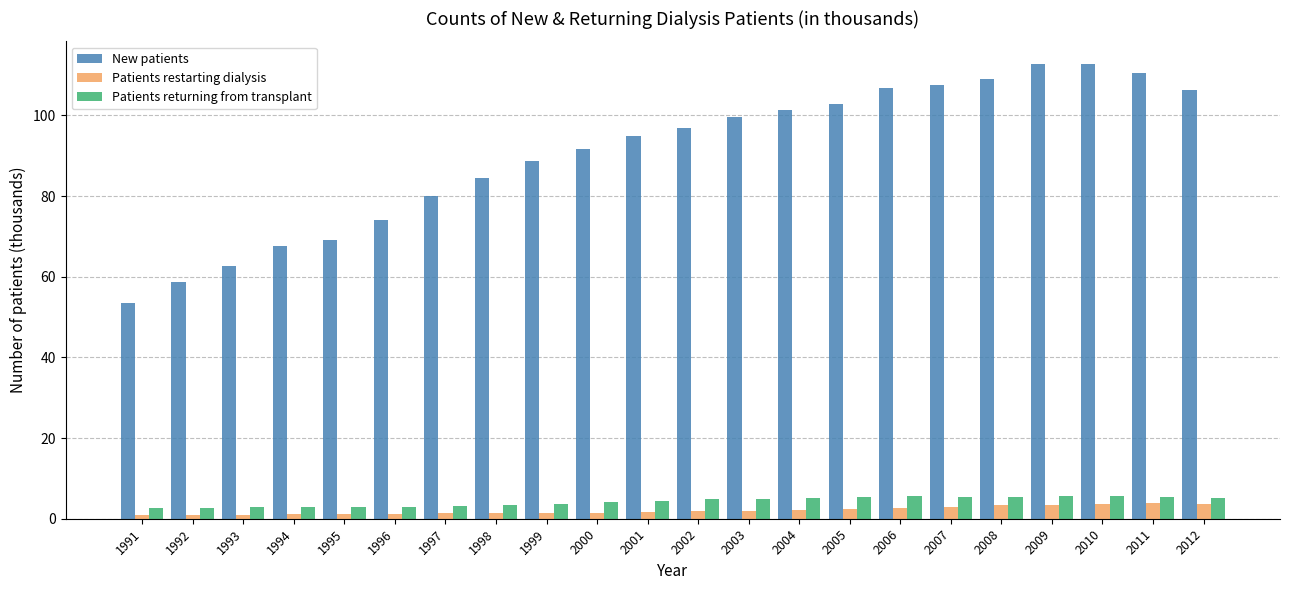

What is the sum of all New patients values?

1991.1